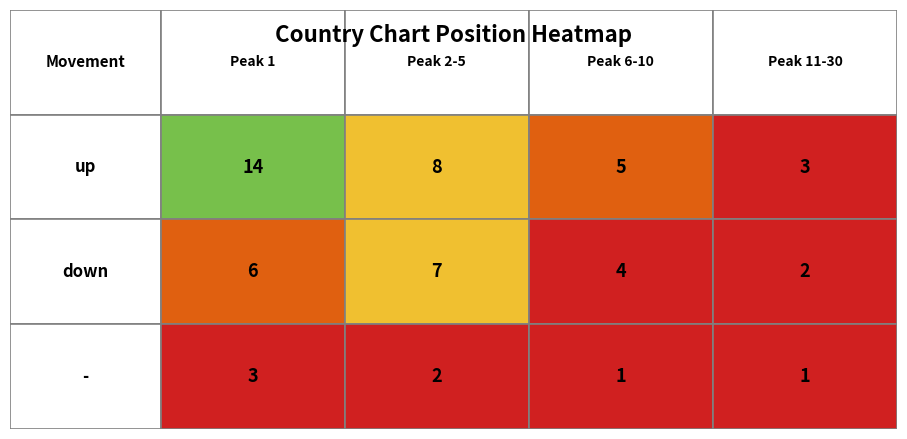

Reading left to right, list all the values displayed in this chart.

up: up=14	down=8	-=5	3=3
down: up=6	down=7	-=4	3=2
-: up=3	down=2	-=1	3=1